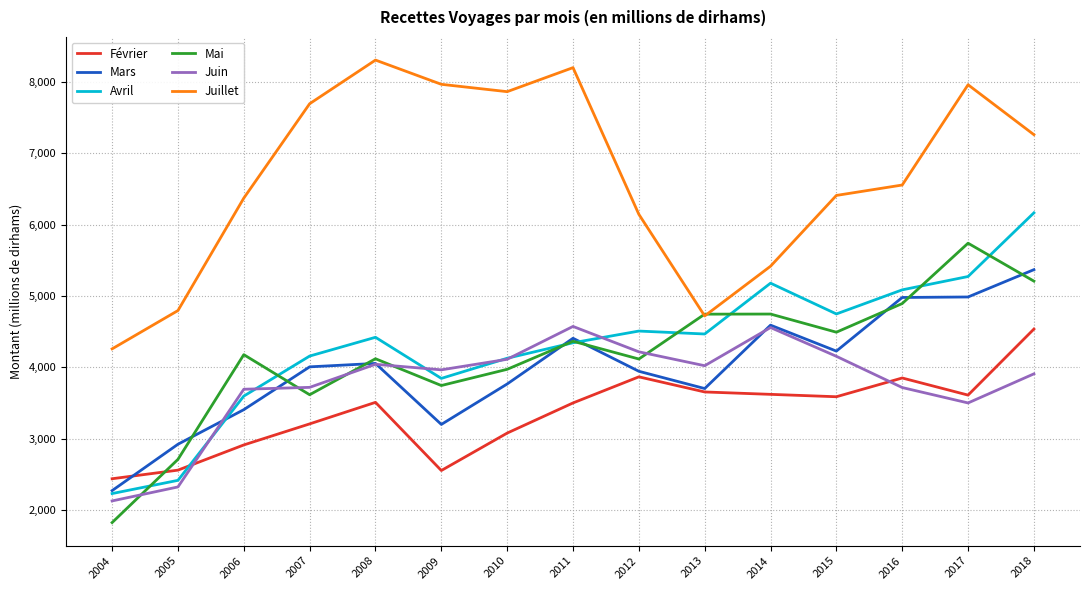

Where is Juin nearest to the value 3348?

2017